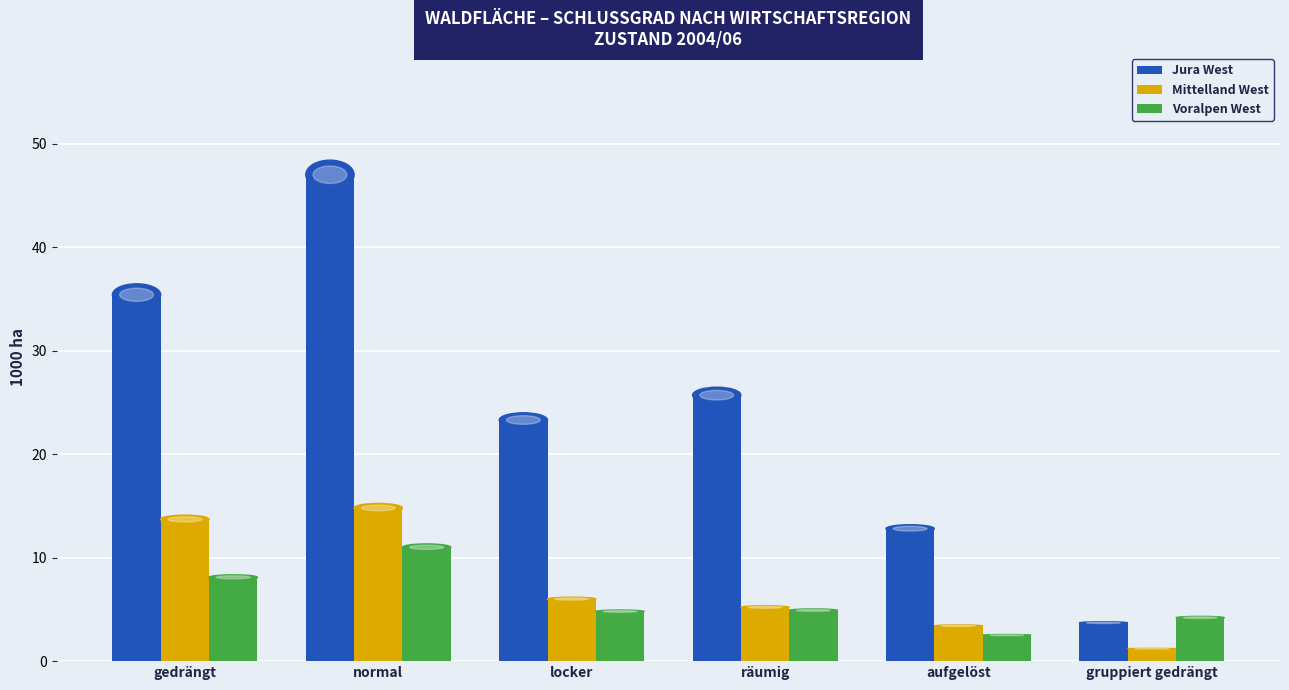

What is the average value of the Mittelland West series?

7.4